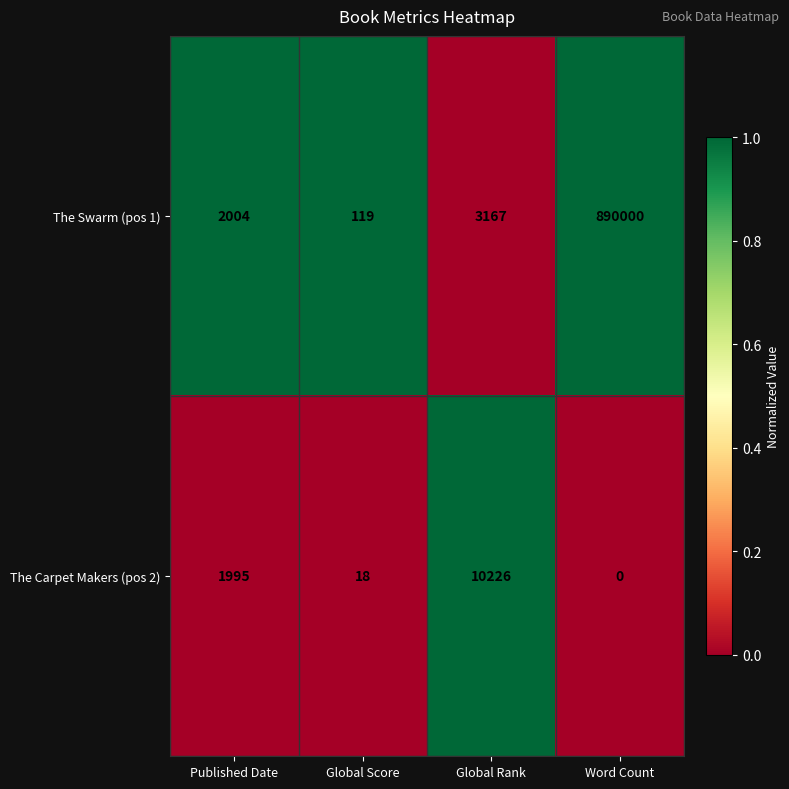

At how many categories does at least one series exceed 0?

4